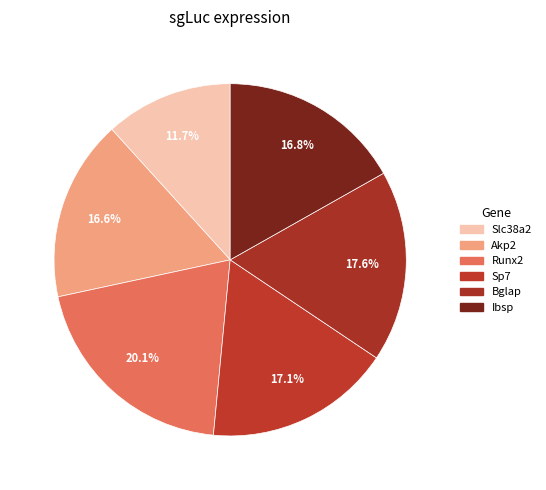

Approximately how many times larger is the value at Sp7 compared to Bglap?

1.0